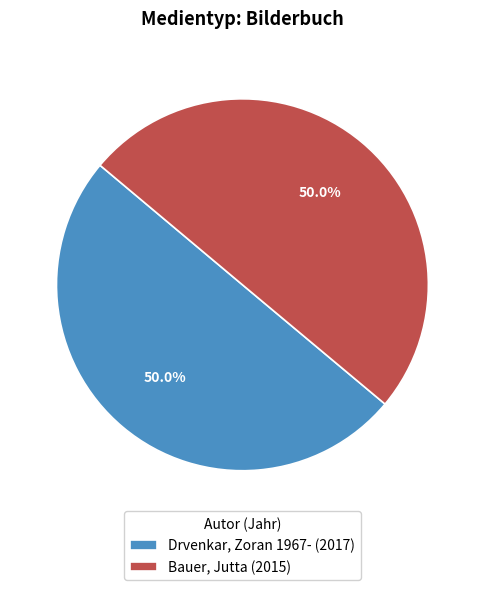

What portion of the pie excludes Drvenkar, Zoran 1967- (2017)?

50.0%